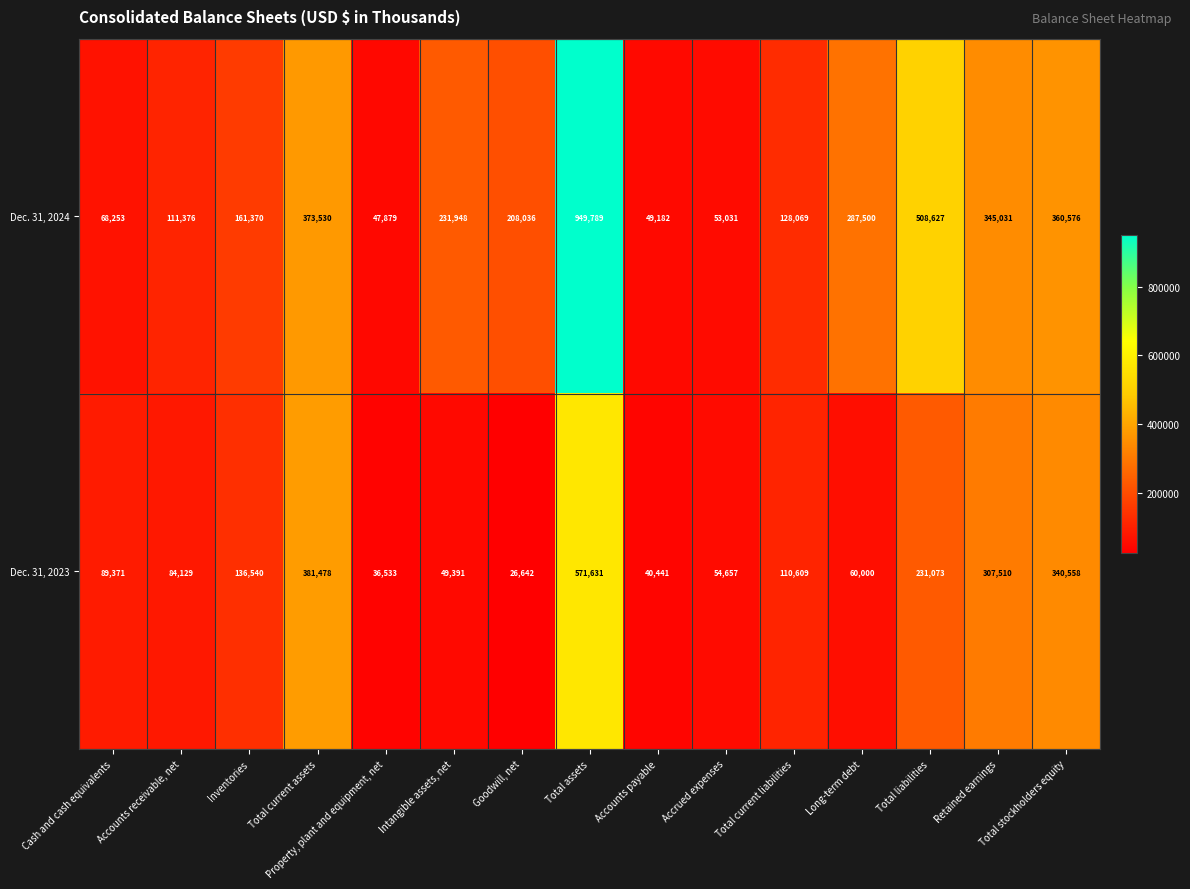

List the series in order of their overall mean, lowest first.

Dec. 31, 2023, Dec. 31, 2024